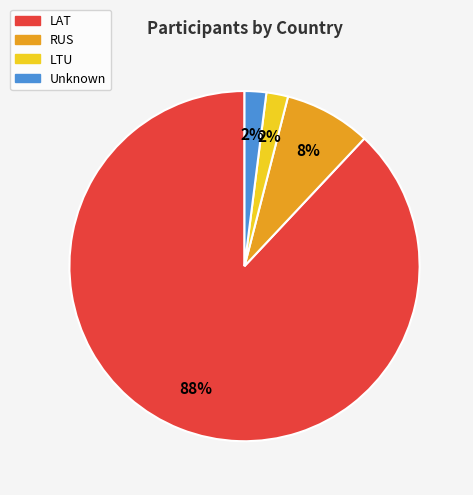

Is there a majority slice in this chart?

Yes